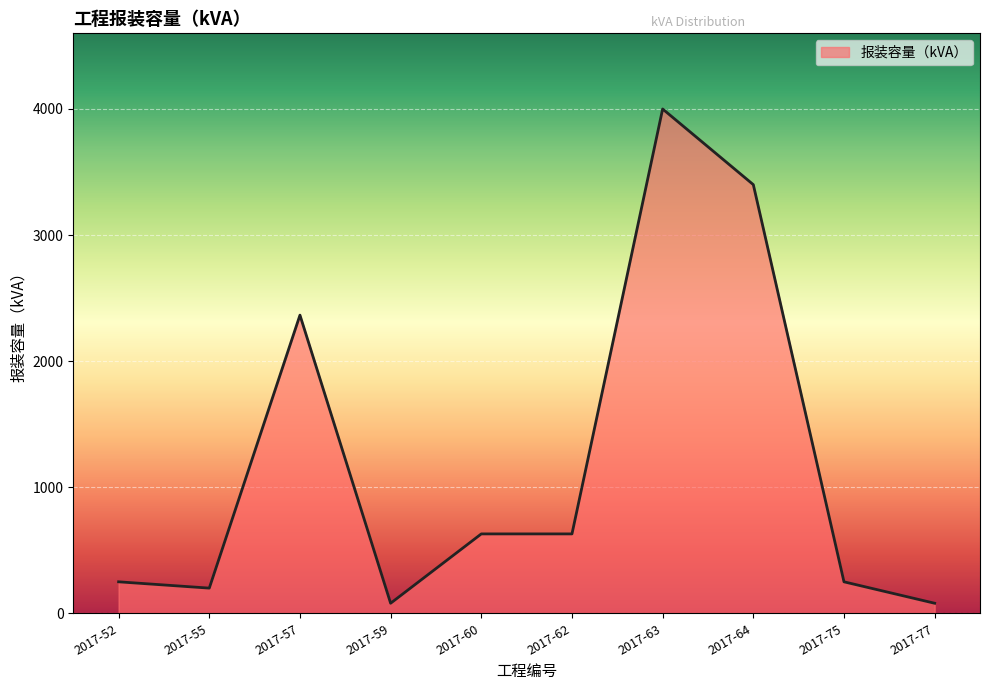

What is the greatest value displayed?

4000